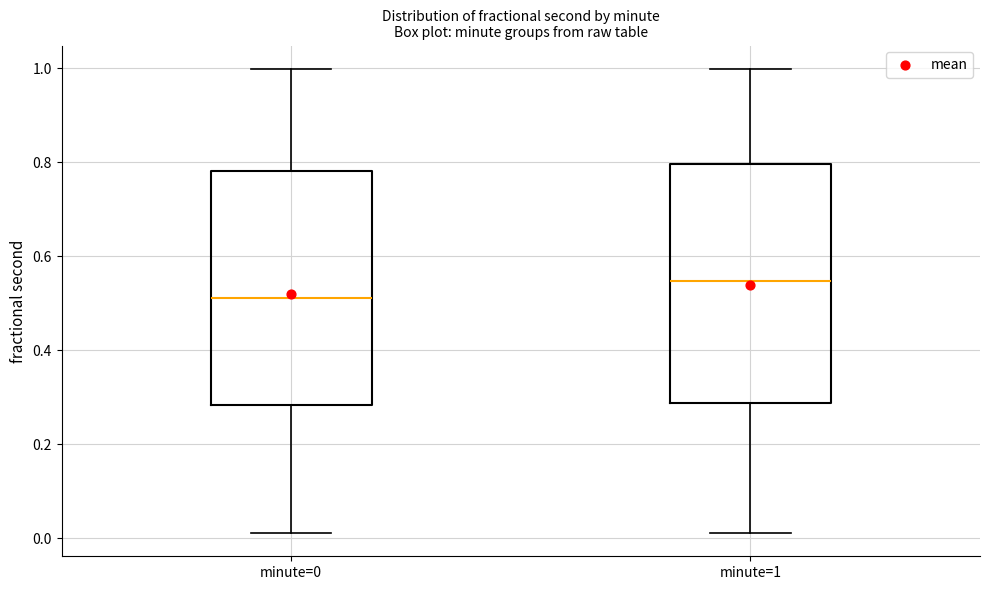

Which box's median line is the lowest?

minute=0